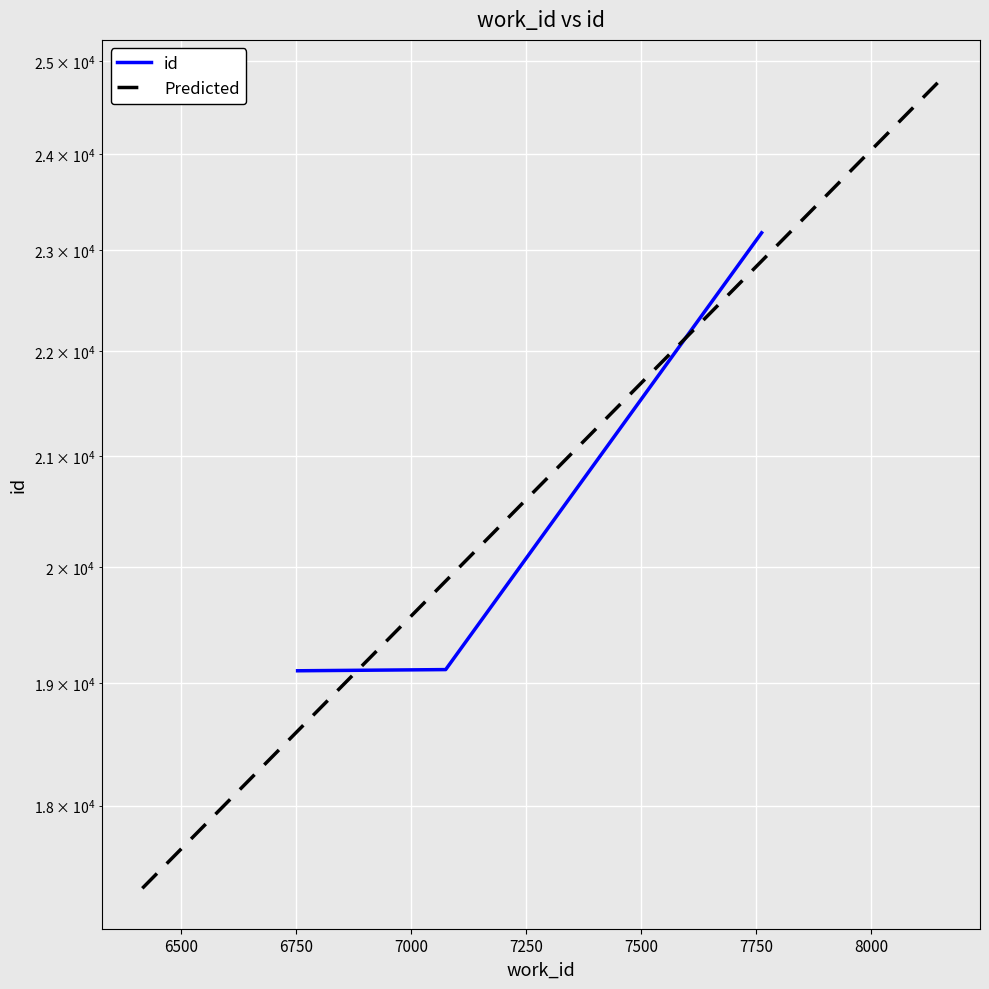

Reading right to left, list all the values displayed in this chart.

Book VIII=23177	Chapter VII=19113	Part I, Chapter viii=19103